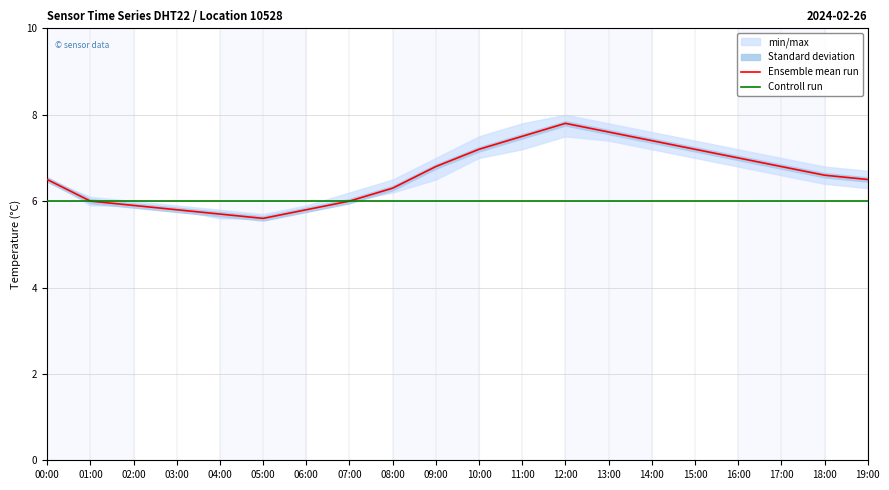

What is the difference between the highest and lowest values at 18:00?

0.6